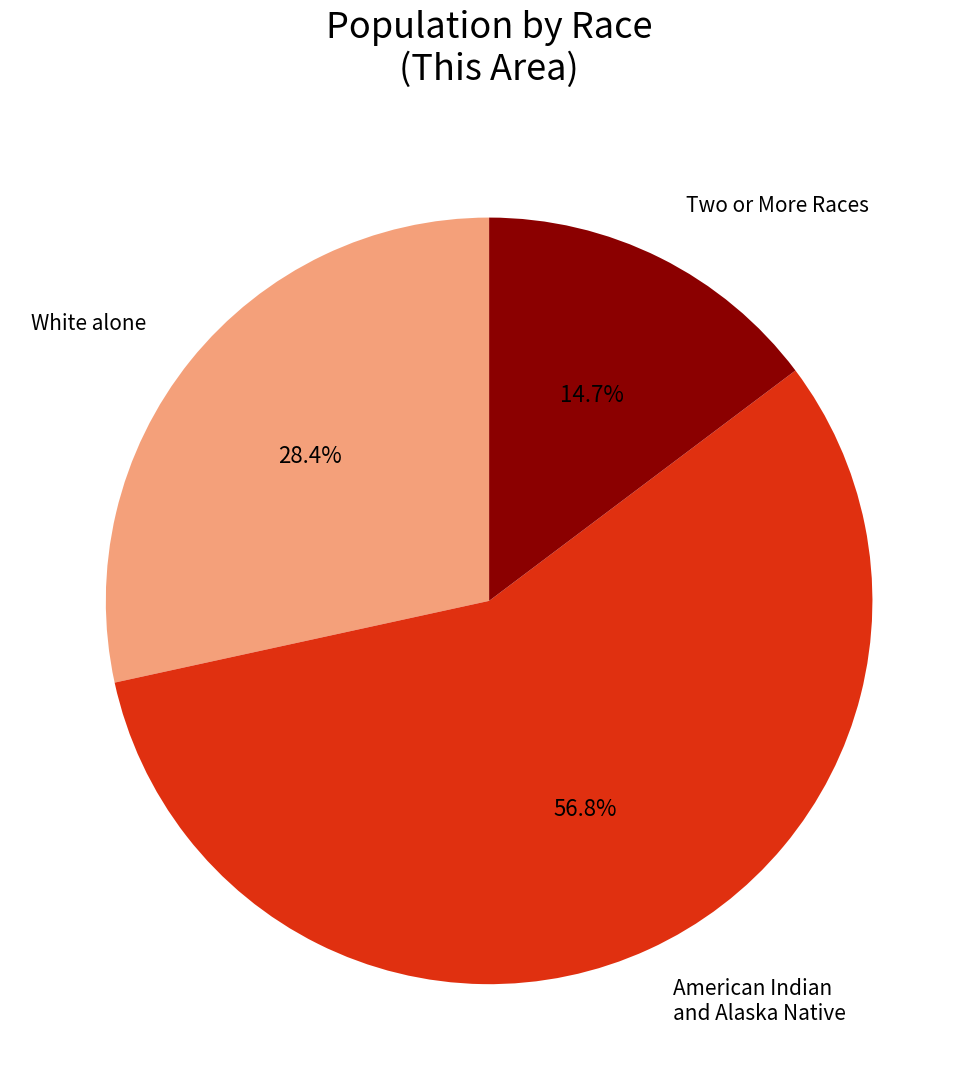

Between White alone and American Indian and Alaska Native, which is larger?

American Indian and Alaska Native